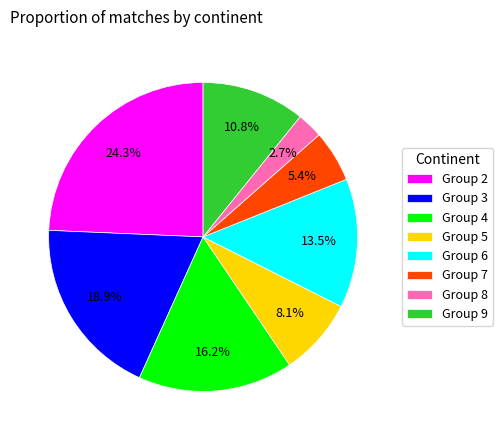

Does any single category account for the majority?

No